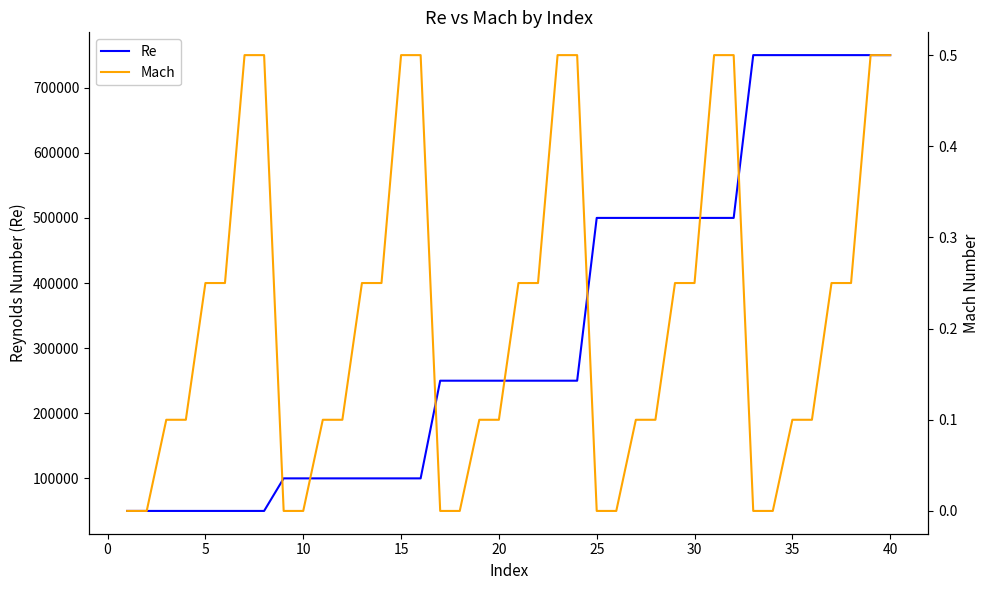

How many lines are shown in the chart?

2